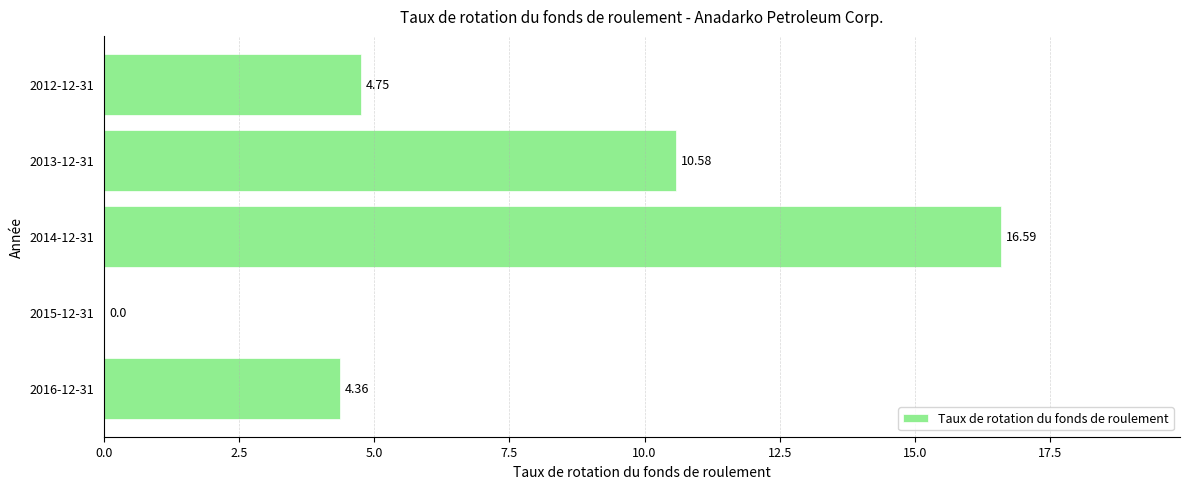

What is the sum of all values?

36.3